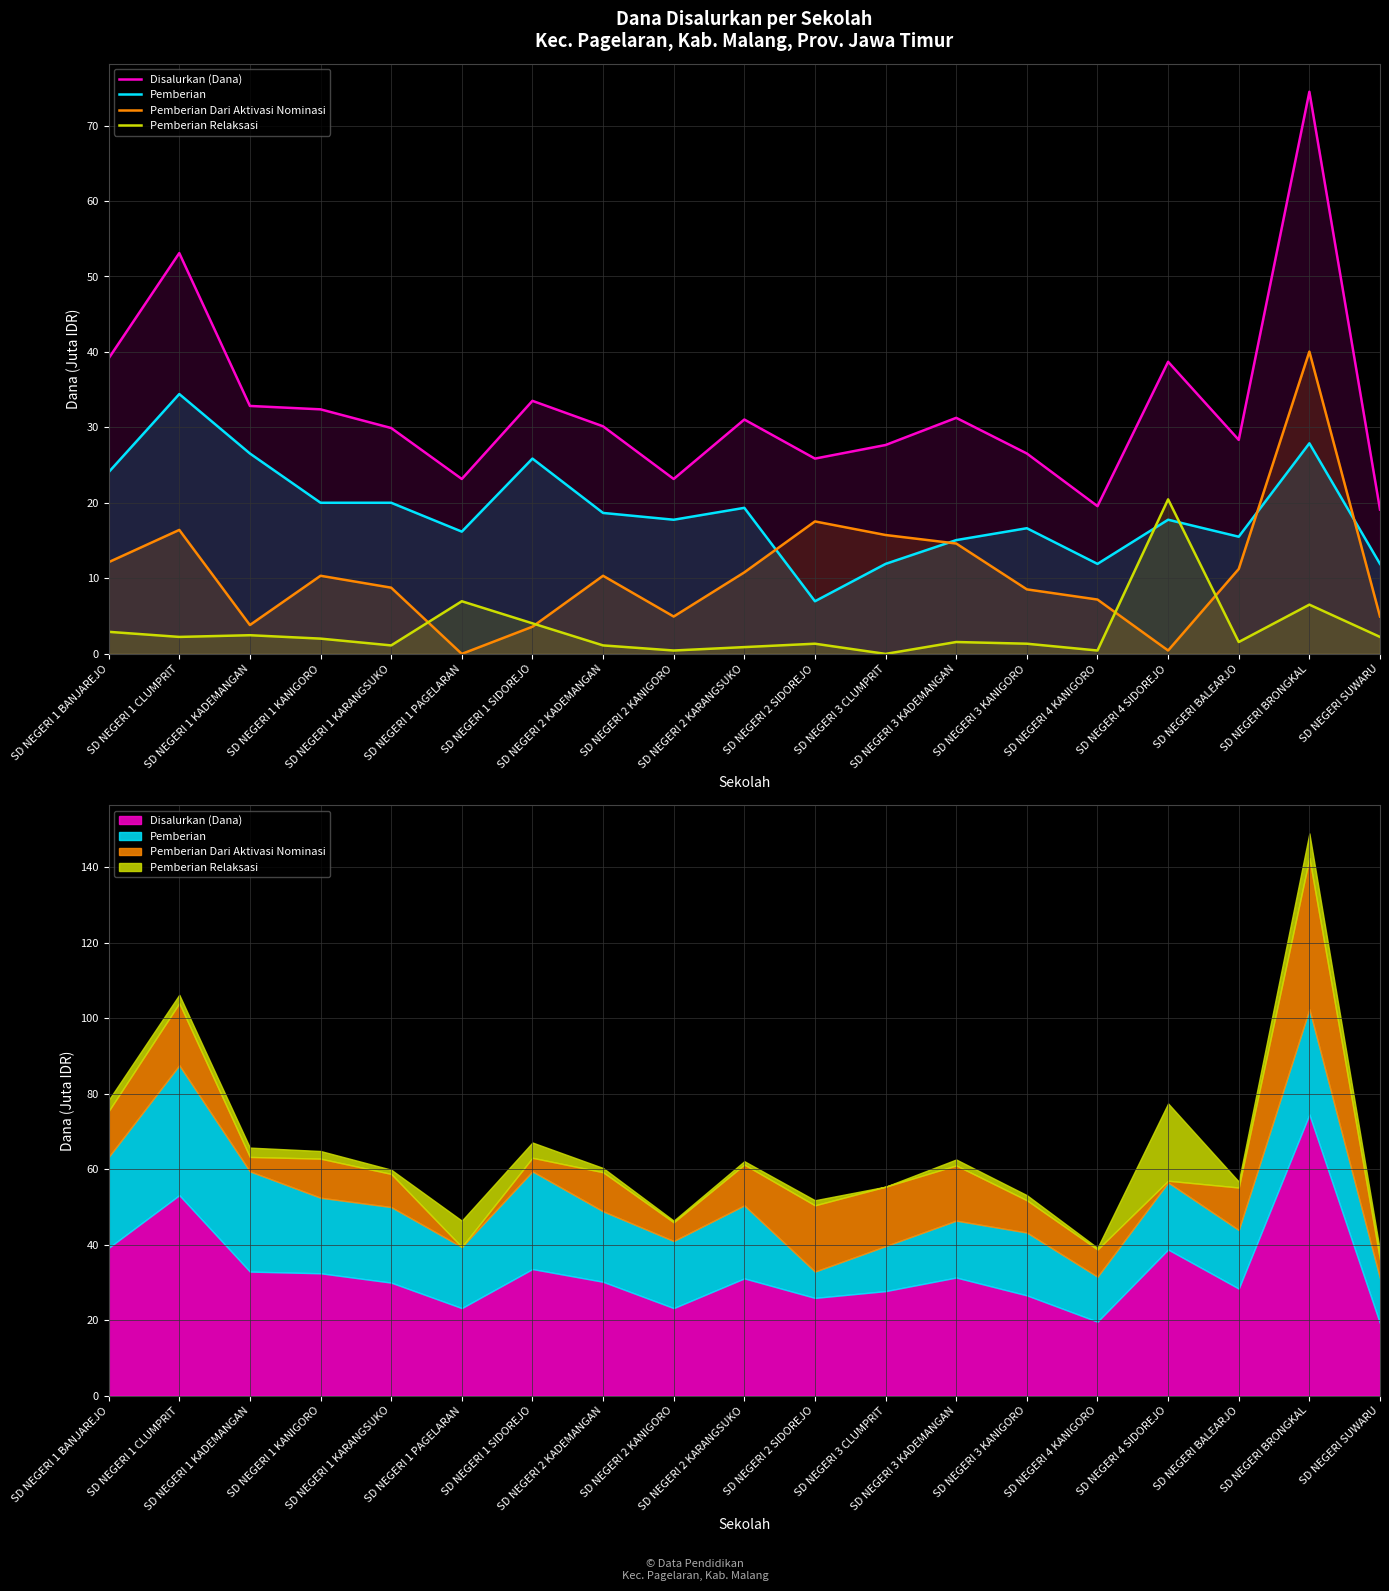

Reading left to right, list all the values displayed in this chart.

Disalurkan (Dana): SD NEGERI 1 BANJAREJO=39.1	SD NEGERI 1 CLUMPRIT=53.1	SD NEGERI 1 KADEMANGAN=32.9	SD NEGERI 1 KANIGORO=32.4	SD NEGERI 1 KARANGSUKO=29.9	SD NEGERI 1 PAGELARAN=23.2	SD NEGERI 1 SIDOREJO=33.5	SD NEGERI 2 KADEMANGAN=30.1	SD NEGERI 2 KANIGORO=23.2	SD NEGERI 2 KARANGSUKO=31.1	SD NEGERI 2 SIDOREJO=25.9	SD NEGERI 3 CLUMPRIT=27.7	SD NEGERI 3 KADEMANGAN=31.3	SD NEGERI 3 KANIGORO=26.6	SD NEGERI 4 KANIGORO=19.6	SD NEGERI 4 SIDOREJO=38.7	SD NEGERI BALEARJO=28.4	SD NEGERI BRONGKAL=74.5	SD NEGERI SUWARU=19.1
Pemberian: SD NEGERI 1 BANJAREJO=24.1	SD NEGERI 1 CLUMPRIT=34.4	SD NEGERI 1 KADEMANGAN=26.6	SD NEGERI 1 KANIGORO=20.0	SD NEGERI 1 KARANGSUKO=20.0	SD NEGERI 1 PAGELARAN=16.2	SD NEGERI 1 SIDOREJO=25.9	SD NEGERI 2 KADEMANGAN=18.7	SD NEGERI 2 KANIGORO=17.8	SD NEGERI 2 KARANGSUKO=19.4	SD NEGERI 2 SIDOREJO=7.0	SD NEGERI 3 CLUMPRIT=11.9	SD NEGERI 3 KADEMANGAN=15.1	SD NEGERI 3 KANIGORO=16.6	SD NEGERI 4 KANIGORO=11.9	SD NEGERI 4 SIDOREJO=17.8	SD NEGERI BALEARJO=15.5	SD NEGERI BRONGKAL=27.9	SD NEGERI SUWARU=11.9
Pemberian Dari Aktivasi Nominasi: SD NEGERI 1 BANJAREJO=12.2	SD NEGERI 1 CLUMPRIT=16.4	SD NEGERI 1 KADEMANGAN=3.8	SD NEGERI 1 KANIGORO=10.3	SD NEGERI 1 KARANGSUKO=8.8	SD NEGERI 1 PAGELARAN=0.0	SD NEGERI 1 SIDOREJO=3.6	SD NEGERI 2 KADEMANGAN=10.3	SD NEGERI 2 KANIGORO=5.0	SD NEGERI 2 KARANGSUKO=10.8	SD NEGERI 2 SIDOREJO=17.6	SD NEGERI 3 CLUMPRIT=15.8	SD NEGERI 3 KADEMANGAN=14.6	SD NEGERI 3 KANIGORO=8.6	SD NEGERI 4 KANIGORO=7.2	SD NEGERI 4 SIDOREJO=0.5	SD NEGERI BALEARJO=11.2	SD NEGERI BRONGKAL=40.0	SD NEGERI SUWARU=5.0
Pemberian Relaksasi: SD NEGERI 1 BANJAREJO=2.9	SD NEGERI 1 CLUMPRIT=2.2	SD NEGERI 1 KADEMANGAN=2.5	SD NEGERI 1 KANIGORO=2.0	SD NEGERI 1 KARANGSUKO=1.1	SD NEGERI 1 PAGELARAN=7.0	SD NEGERI 1 SIDOREJO=4.0	SD NEGERI 2 KADEMANGAN=1.1	SD NEGERI 2 KANIGORO=0.5	SD NEGERI 2 KARANGSUKO=0.9	SD NEGERI 2 SIDOREJO=1.4	SD NEGERI 3 CLUMPRIT=0.0	SD NEGERI 3 KADEMANGAN=1.6	SD NEGERI 3 KANIGORO=1.4	SD NEGERI 4 KANIGORO=0.5	SD NEGERI 4 SIDOREJO=20.5	SD NEGERI BALEARJO=1.6	SD NEGERI BRONGKAL=6.5	SD NEGERI SUWARU=2.2